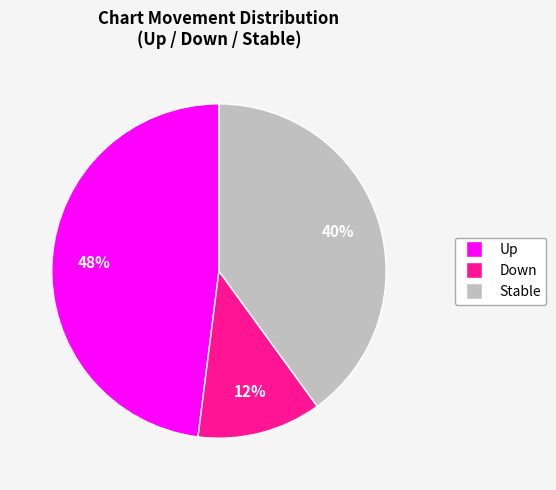

To the nearest percent, what is the difference between the largest and smallest slice percentages?

36%